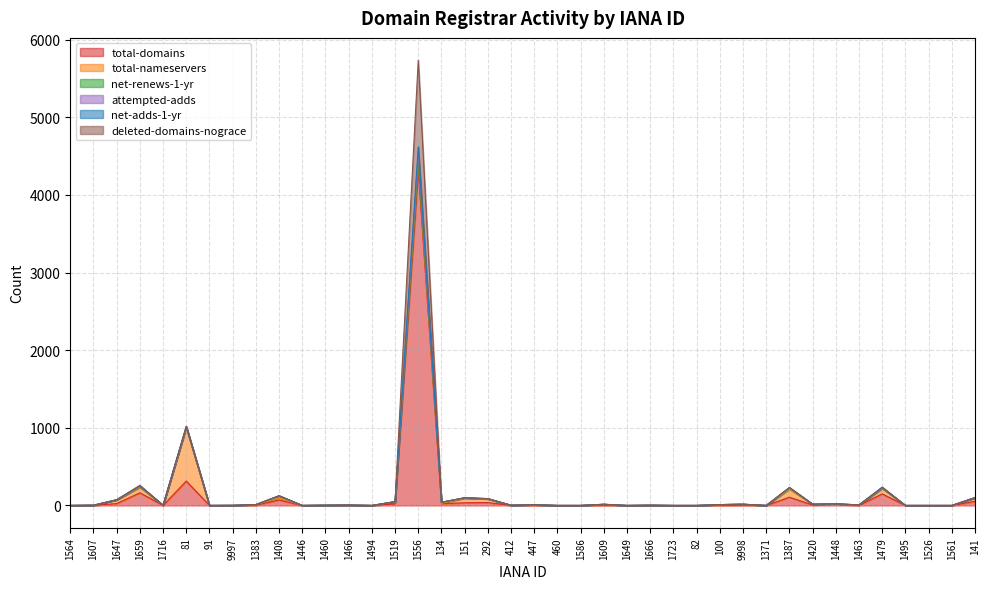

List the series in order of their peak value, highest first.

total-domains, deleted-domains-nograce, total-nameservers, attempted-adds, net-adds-1-yr, net-renews-1-yr